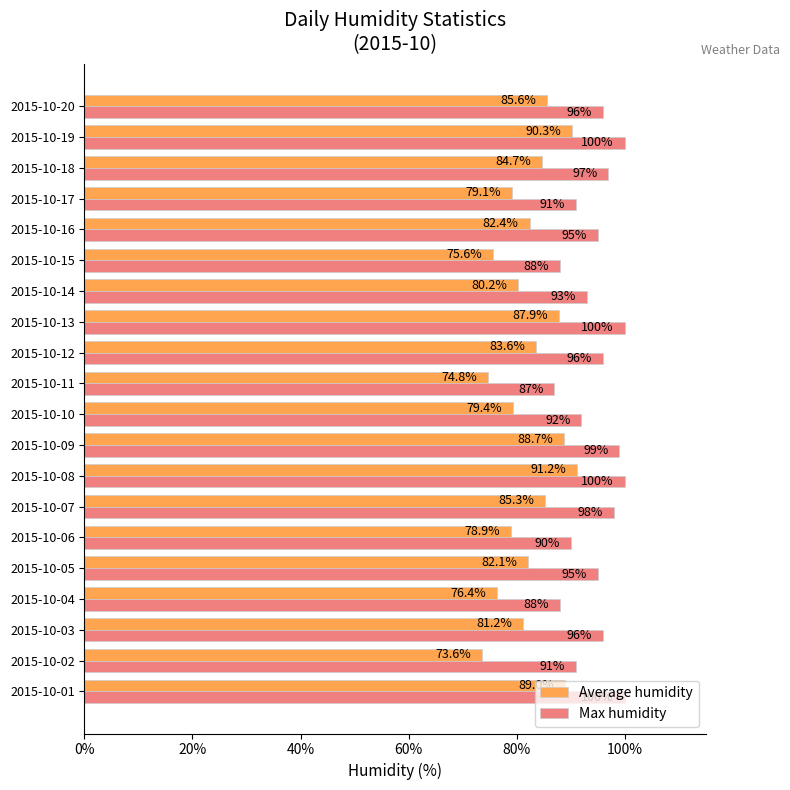

What are all the series names shown in the legend?

Average humidity, Max humidity